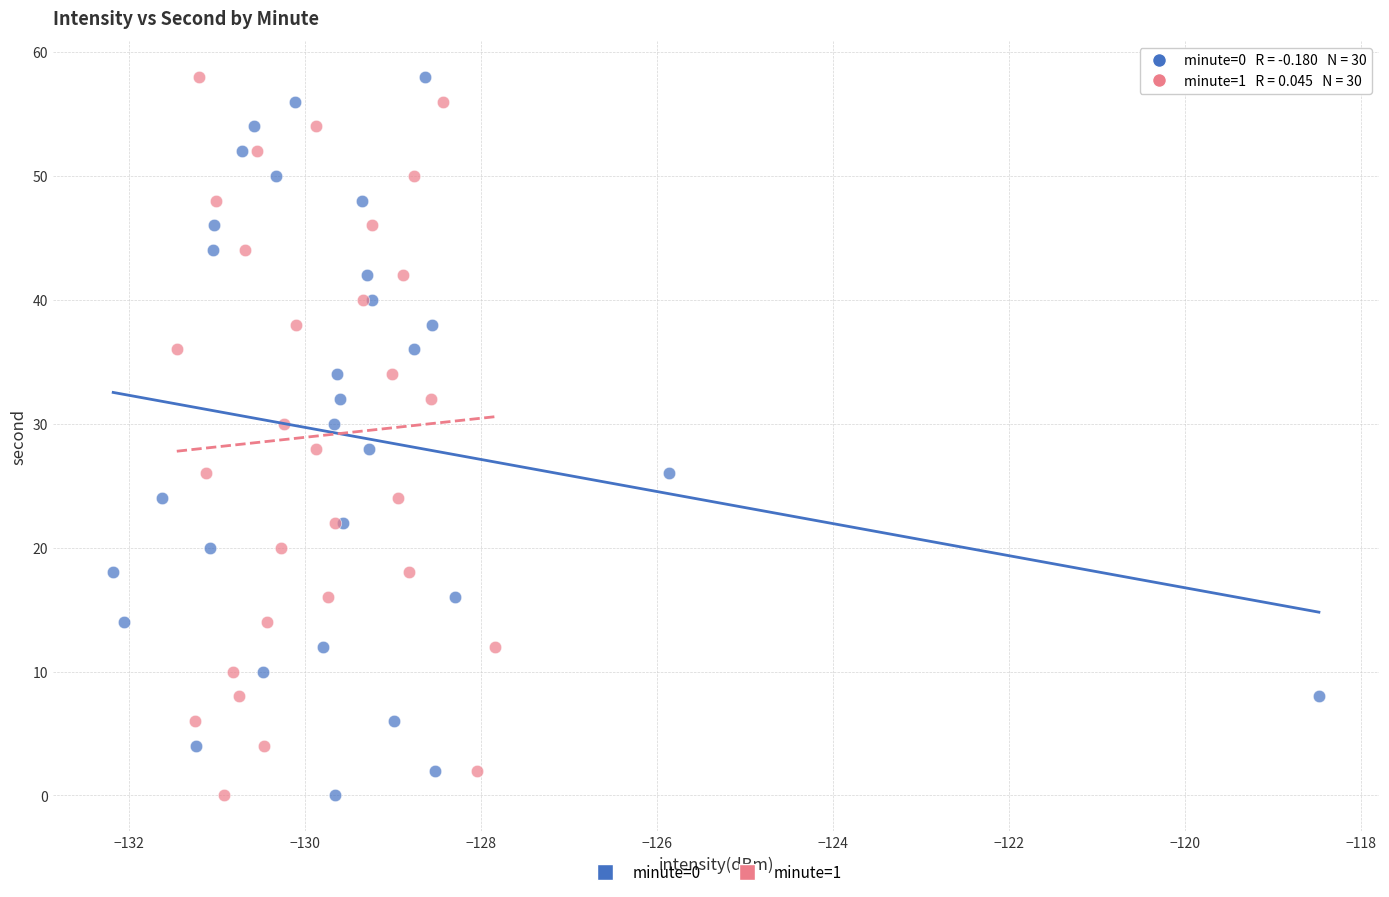

What are all the series names shown in the legend?

minute=0, minute=1